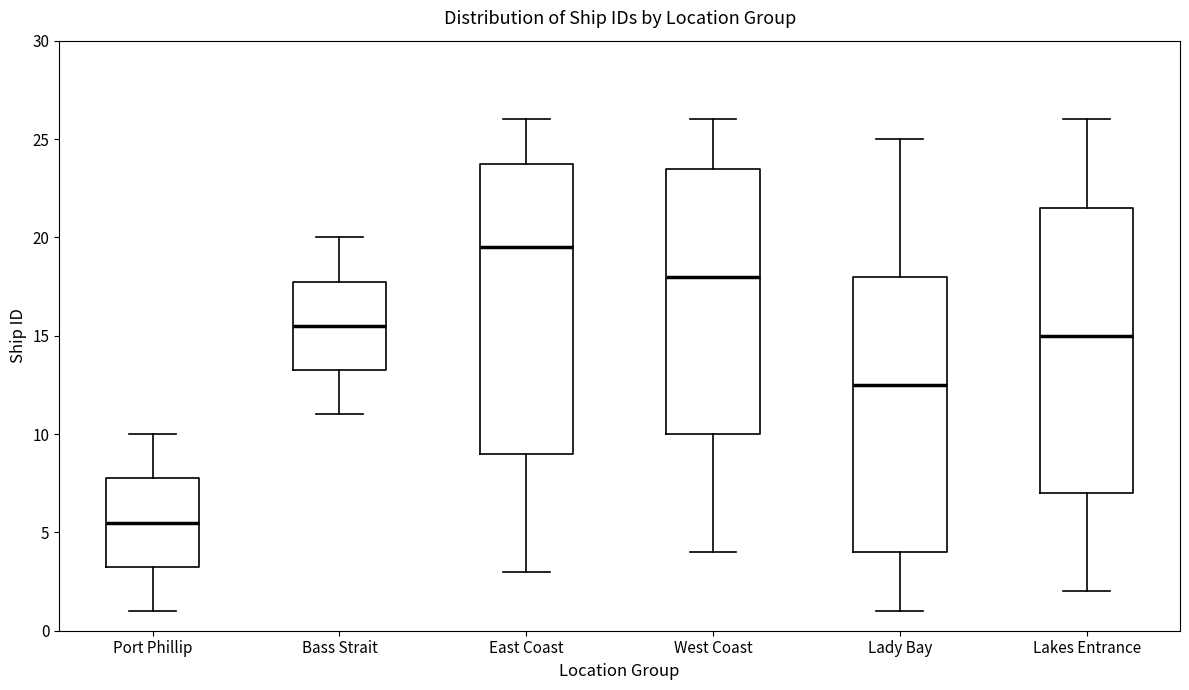

Reading left to right, transcribe this box plot: for each box, give where its median line is, the range the box spans, and where its two whiskers end, as read against the y-axis. The values are not printed on the chart, so give them approximately, as read against the axis.

Port Phillip: median 5.5, box 3.5 to 8.0, whiskers 1.0 to 10.0
Bass Strait: median 15.5, box 13.5 to 18.0, whiskers 11.0 to 20.0
East Coast: median 19.5, box 9.0 to 24.0, whiskers 3.0 to 26.0
West Coast: median 18.0, box 10.0 to 23.5, whiskers 4.0 to 26.0
Lady Bay: median 12.5, box 4.0 to 18.0, whiskers 1.0 to 25.0
Lakes Entrance: median 15.0, box 7.0 to 21.5, whiskers 2.0 to 26.0